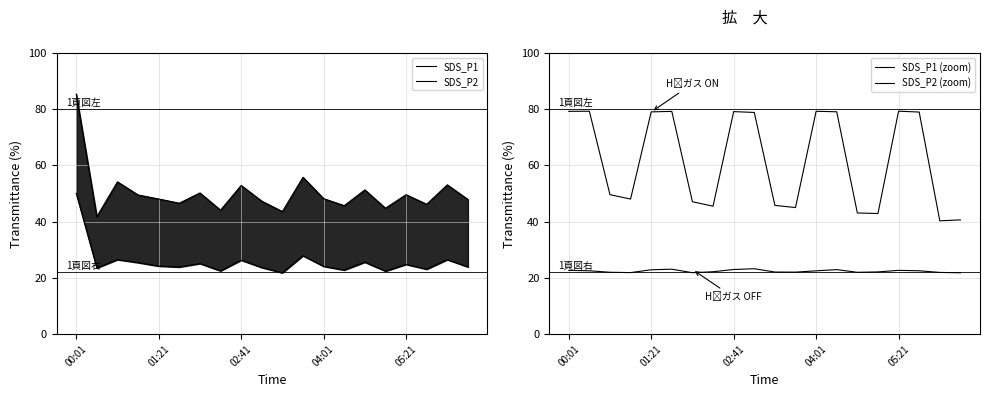

The value of SDS_P1 at 18 is 53.1. True or false?

True